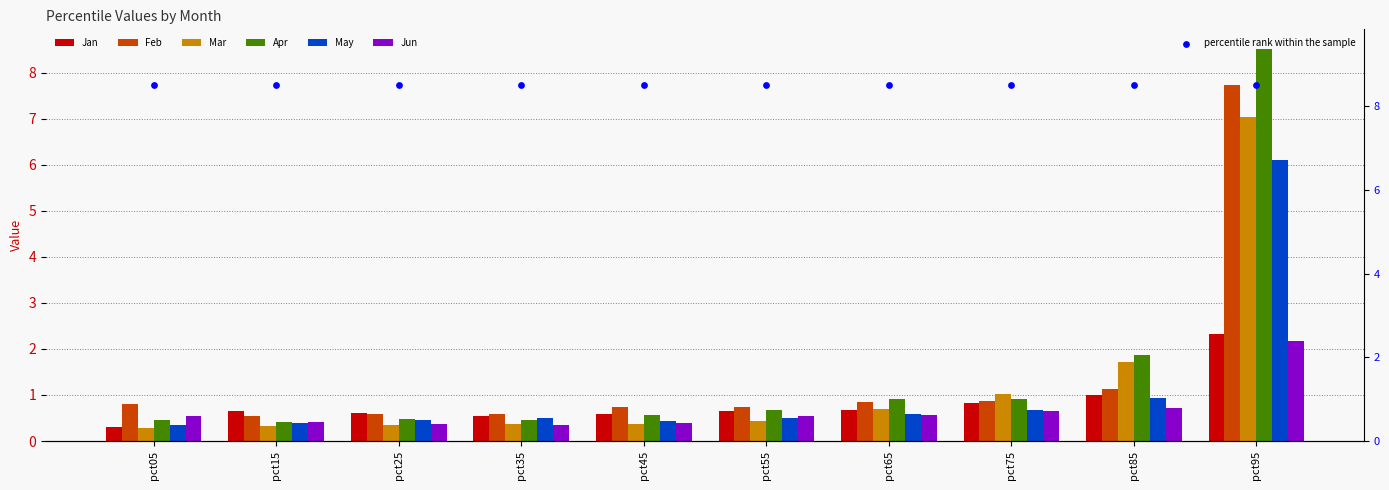

What are all the series names shown in the legend?

Jan, Feb, Mar, Apr, May, Jun